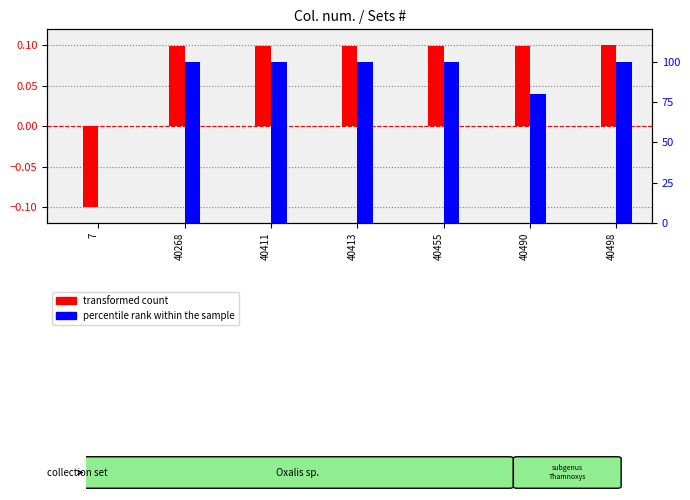

How many groups of bars are there?

7